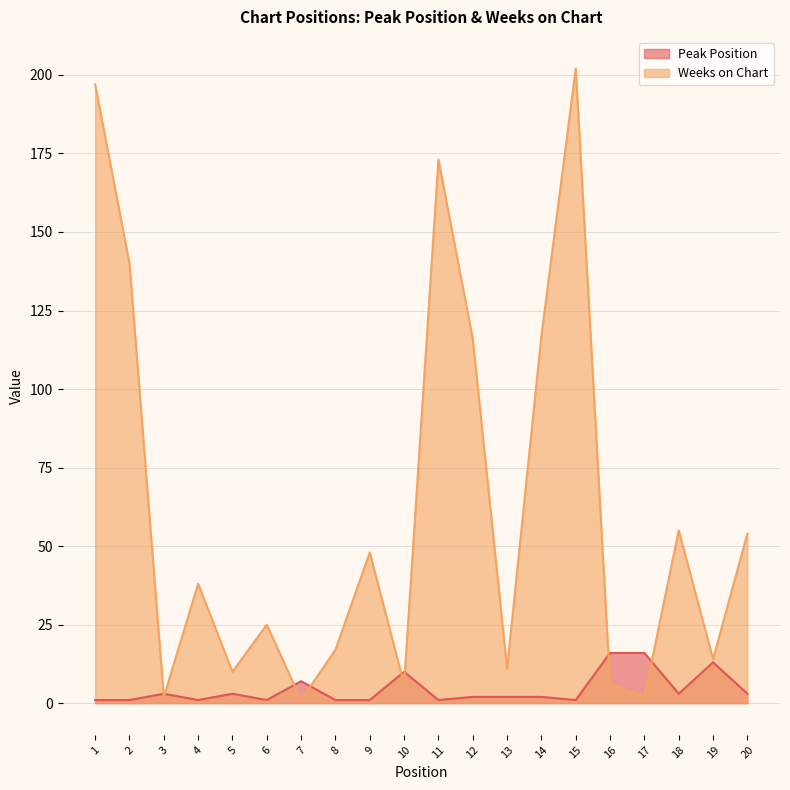

At how many categories does at least one series exceed 87?

6